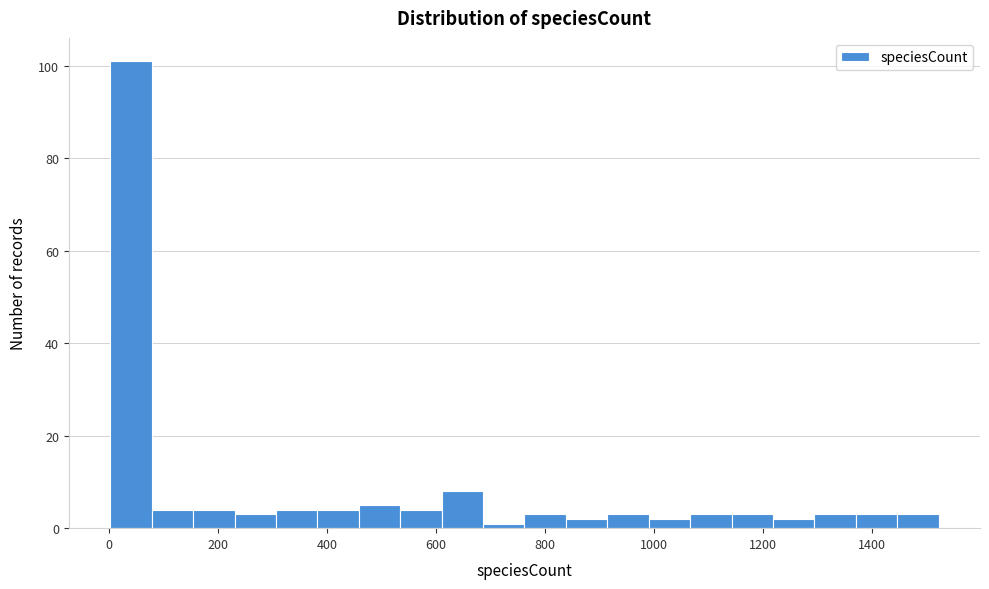

Around what value on the x-axis is the tallest bar? Give the approximate position of its centre, as read against the axis.

40